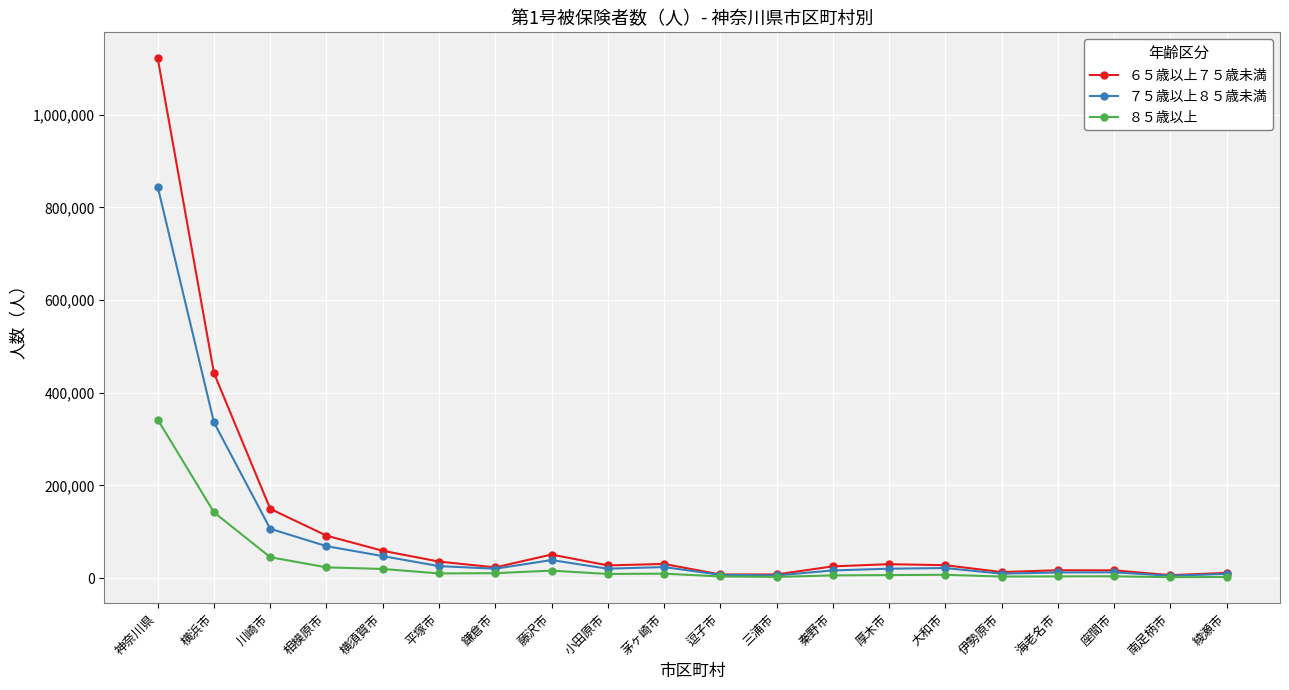

What is the spread (max minus min) of values at 鎌倉市?

12439